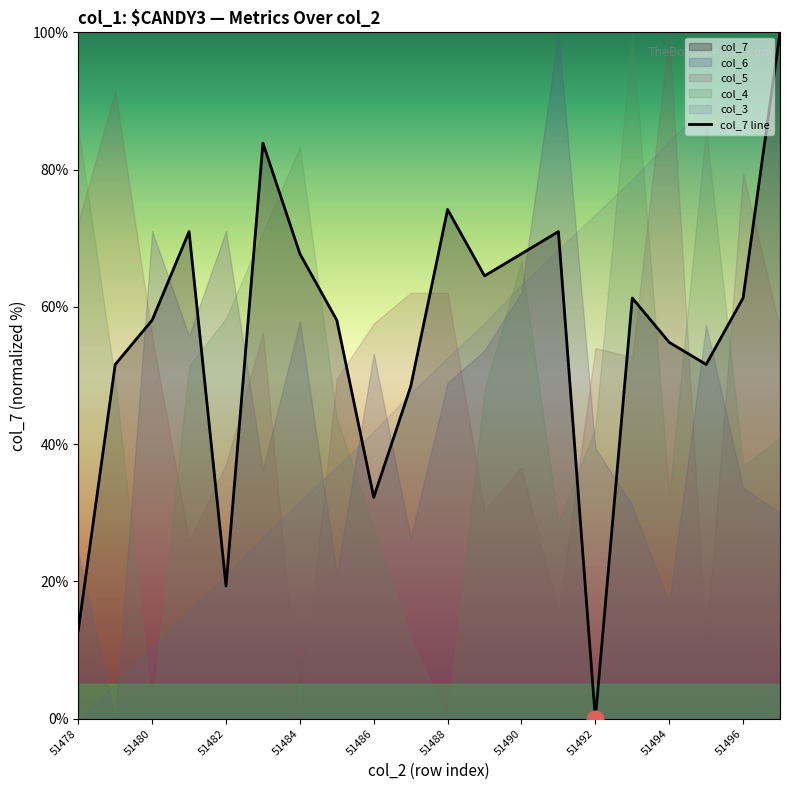

How many values are above zero?

19